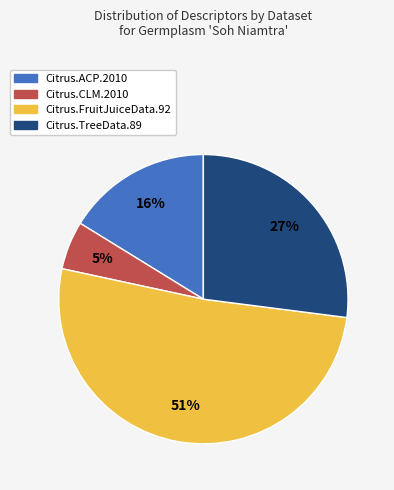

What percentage is the Citrus.TreeData.89 slice, to the nearest percent?

27%